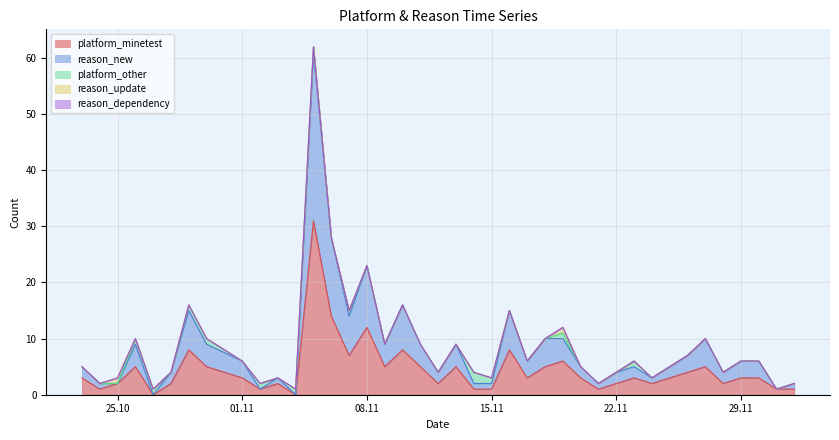

At which category does the chart reach its minimum across all series?

2022-10-27